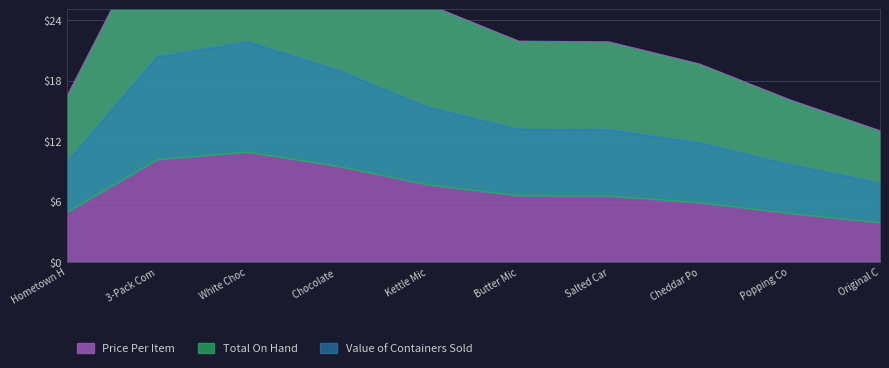

True or false: Price Per Item and Total On Hand cross at least once.

False